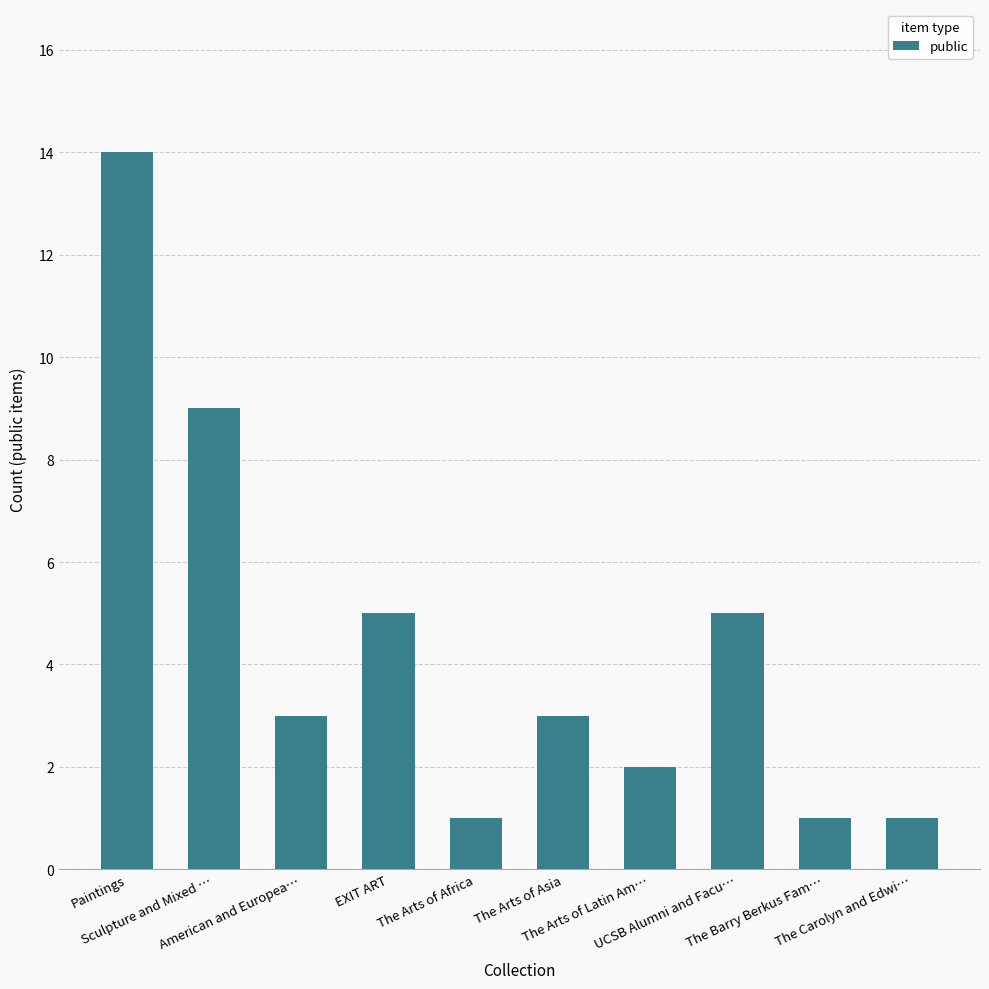

True or false: the data shows 3 at The Arts of Asia.

True